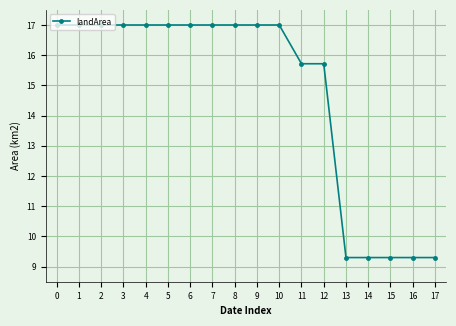

What is the value of the 14th point from the left?

9.3